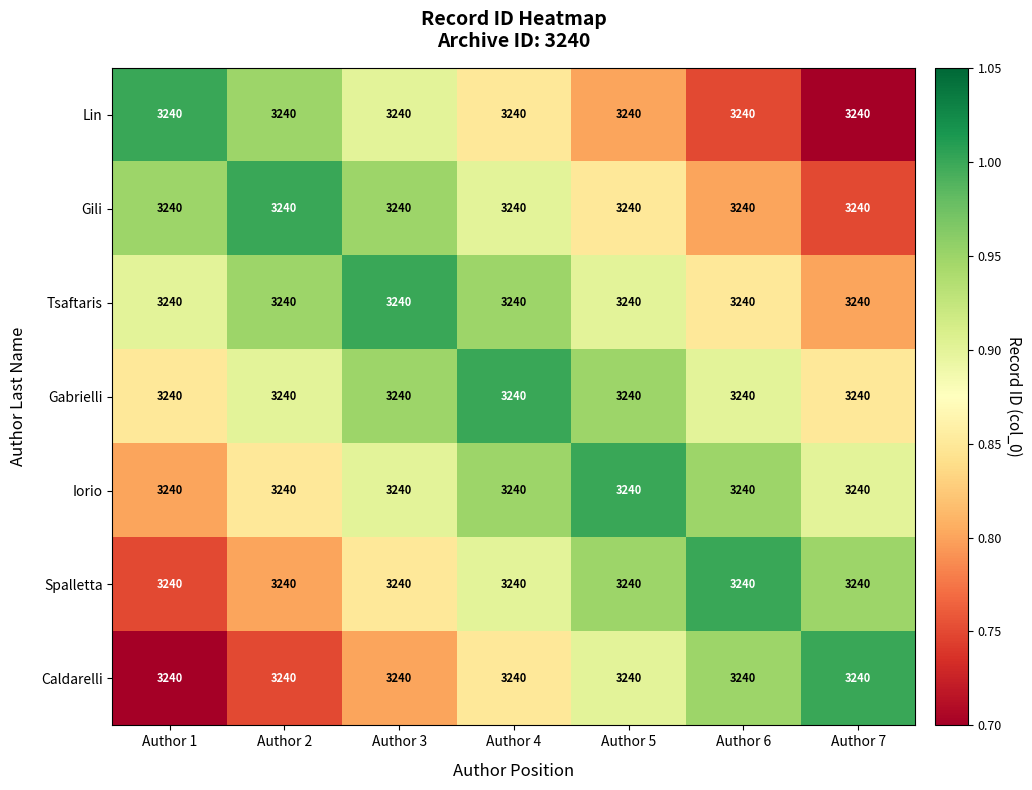

Which category has the highest value in the Gili series?

Author 2